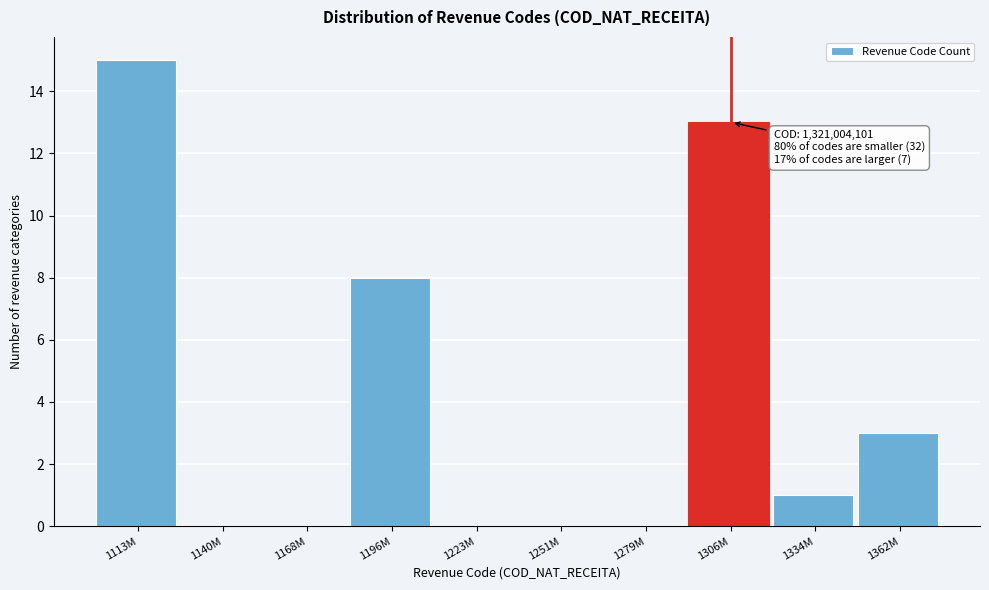

Reading left to right, list all the values displayed in this chart.

1113M=15	1140M=0	1168M=0	1196M=8	1223M=0	1251M=0	1279M=0	1306M=13	1334M=1	1362M=3